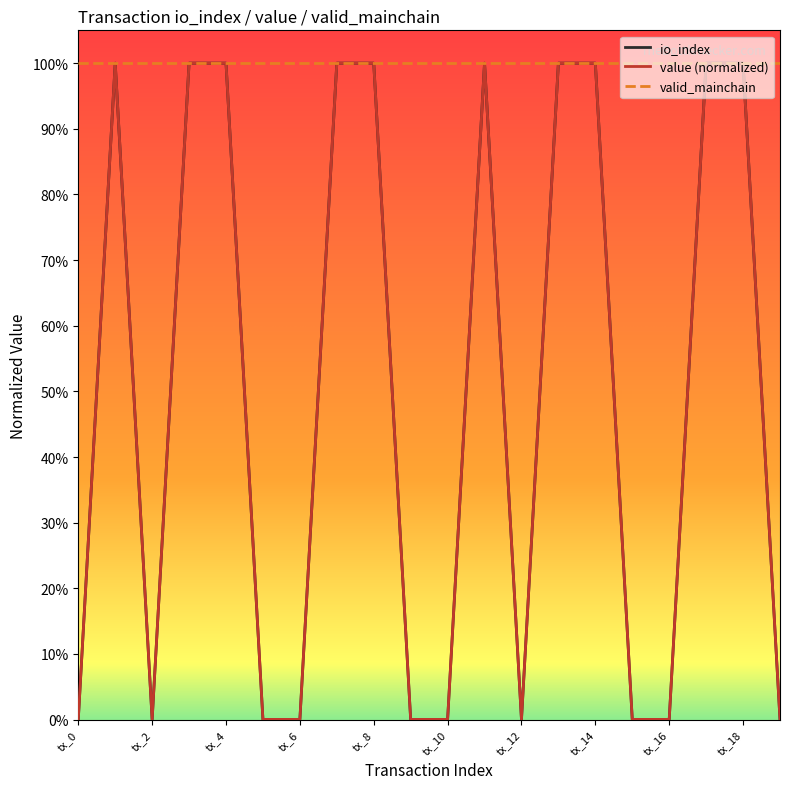

At how many categories does at least one series exceed 0?

20